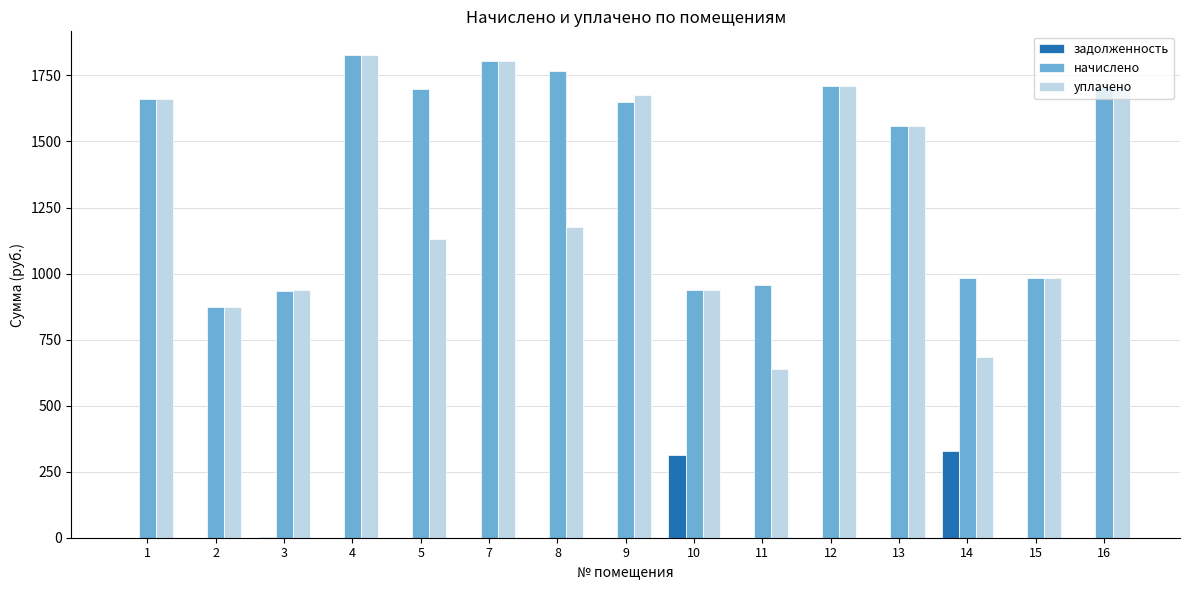

What are all the series names shown in the legend?

задолженность, начислено, уплачено